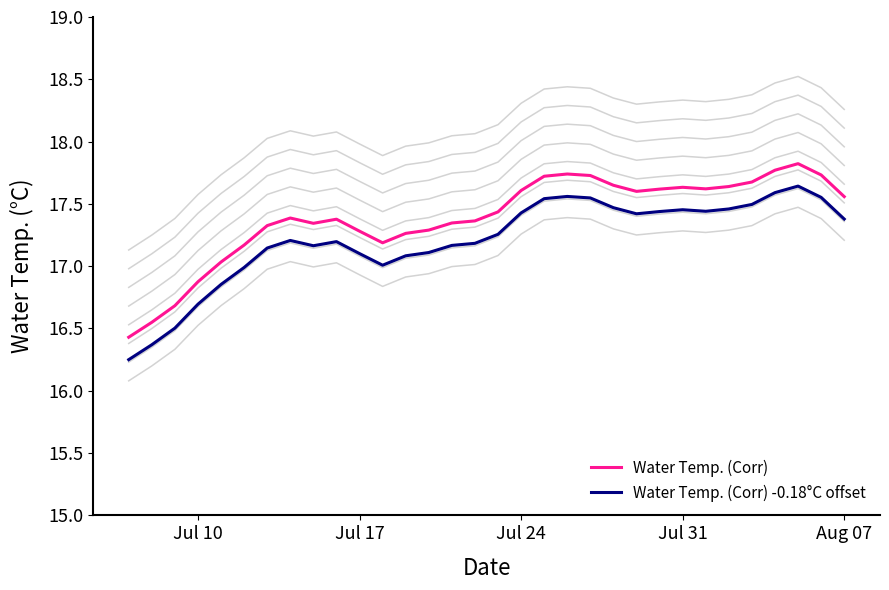

What value does the Water Temp. (Corr) -0.18°C offset series have at Jul 10?

16.7